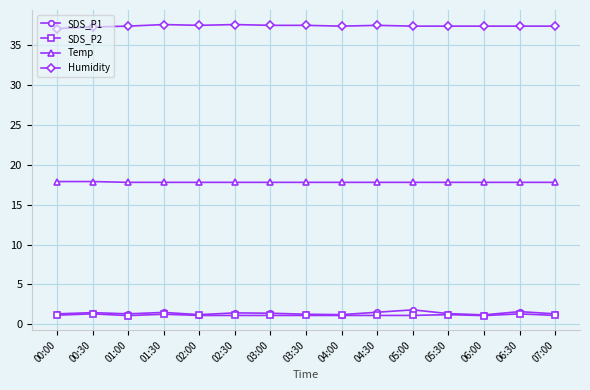

What value does the Humidity series have at 00:30?

37.3